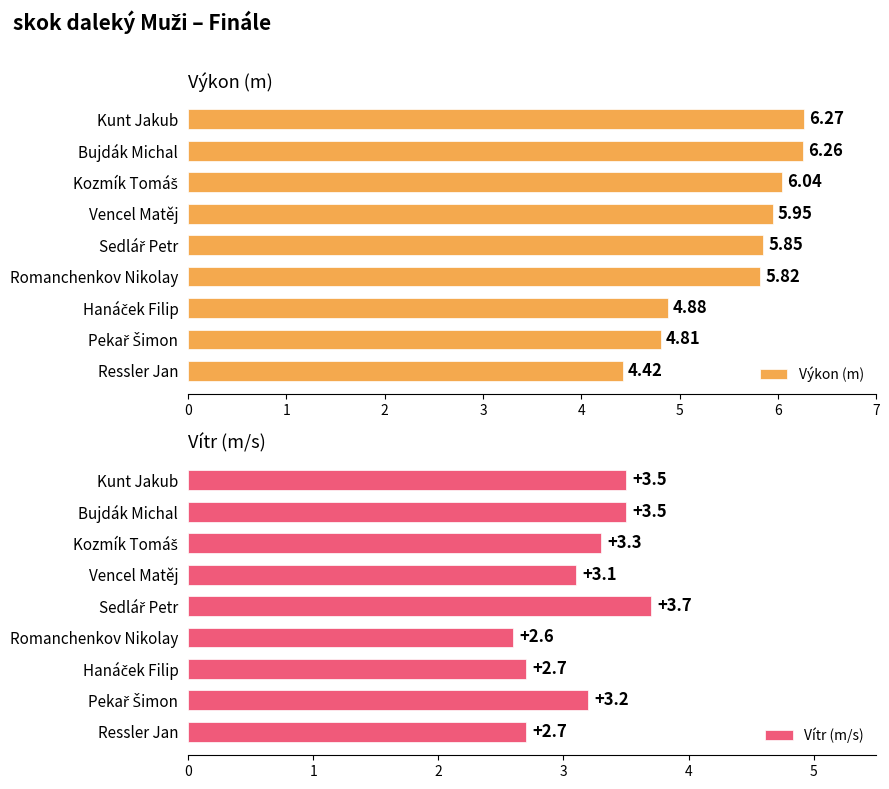

How many data points does each series have?

9